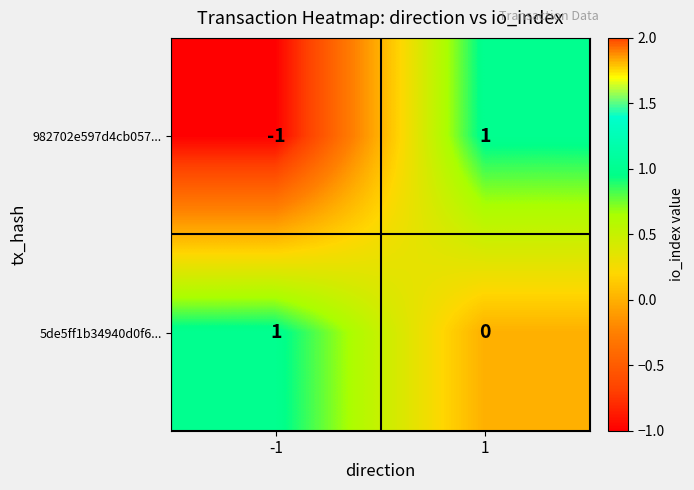

Count the number of categories in the chart.

2